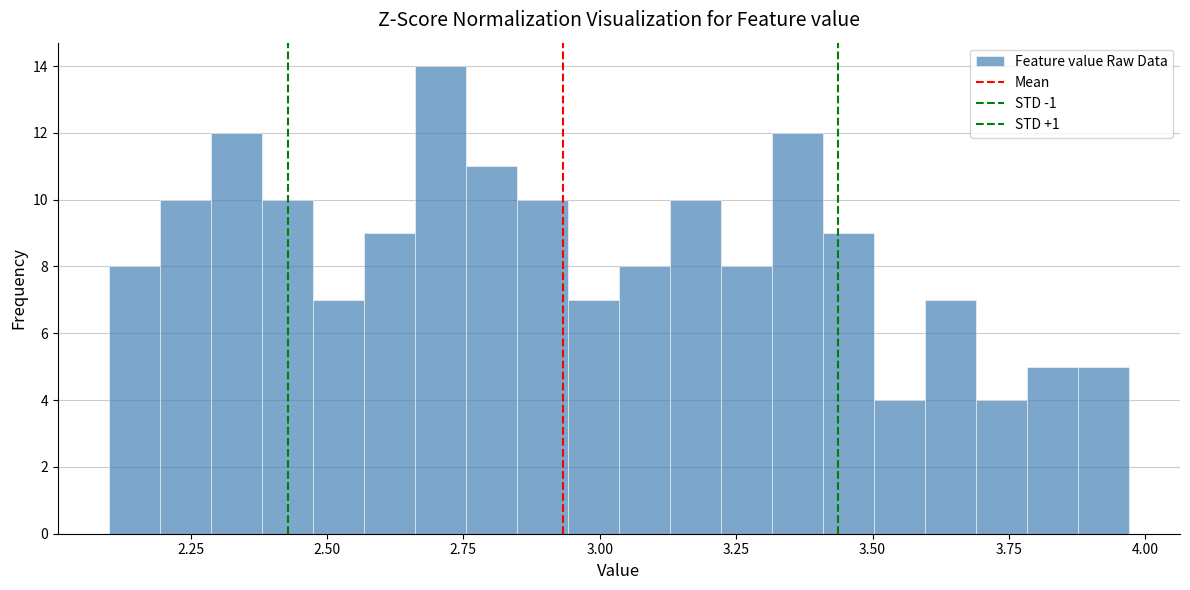

Read against the x-axis, roughly where is the centre of the tallest bar?

2.70